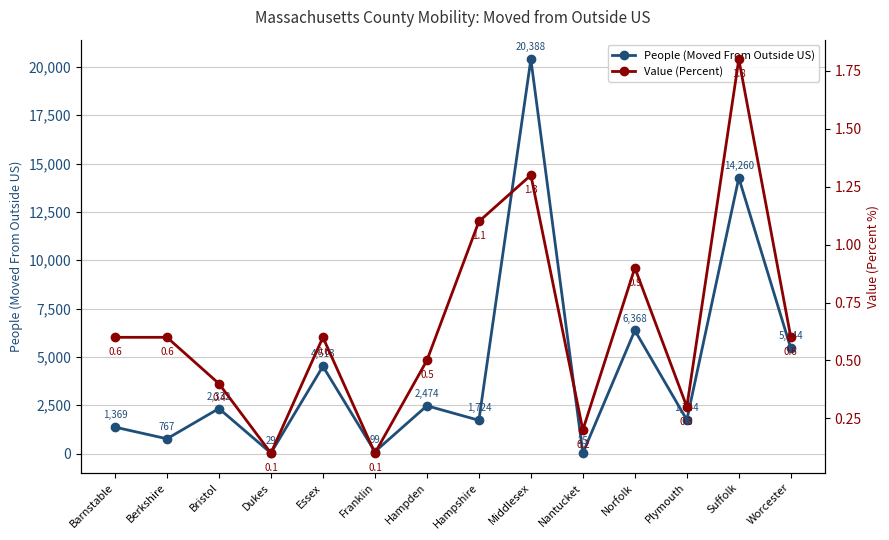

Rank the series by their average value, from highest to lowest.

People (Moved From Outside US), Value (Percent)